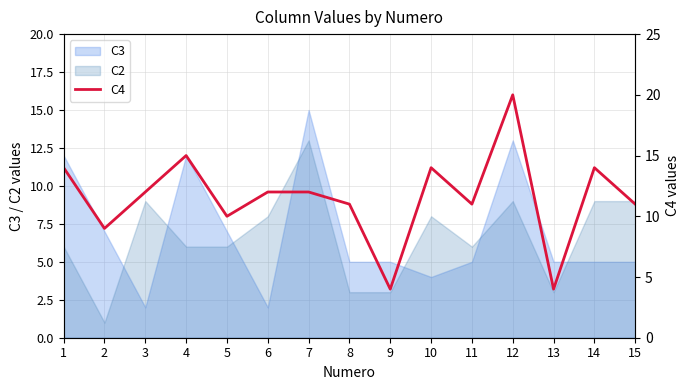

Which label corresponds to the largest value in the chart?

12